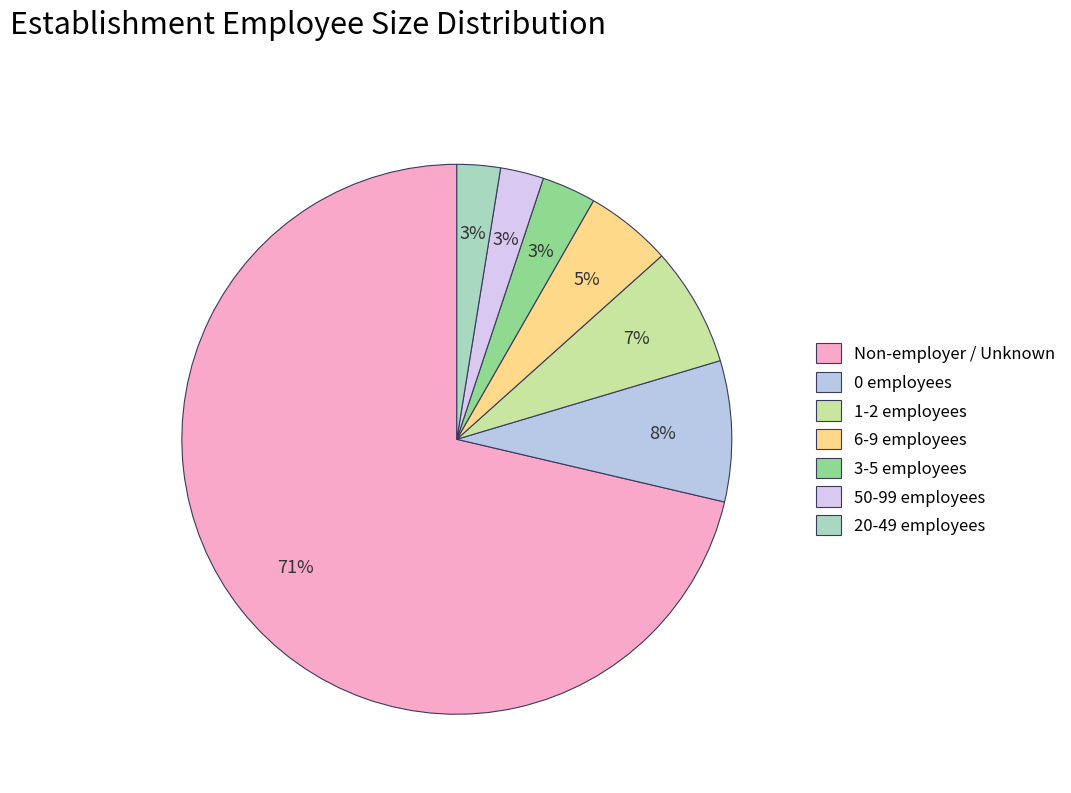

Which slice is the largest?

Non-employer / Unknown